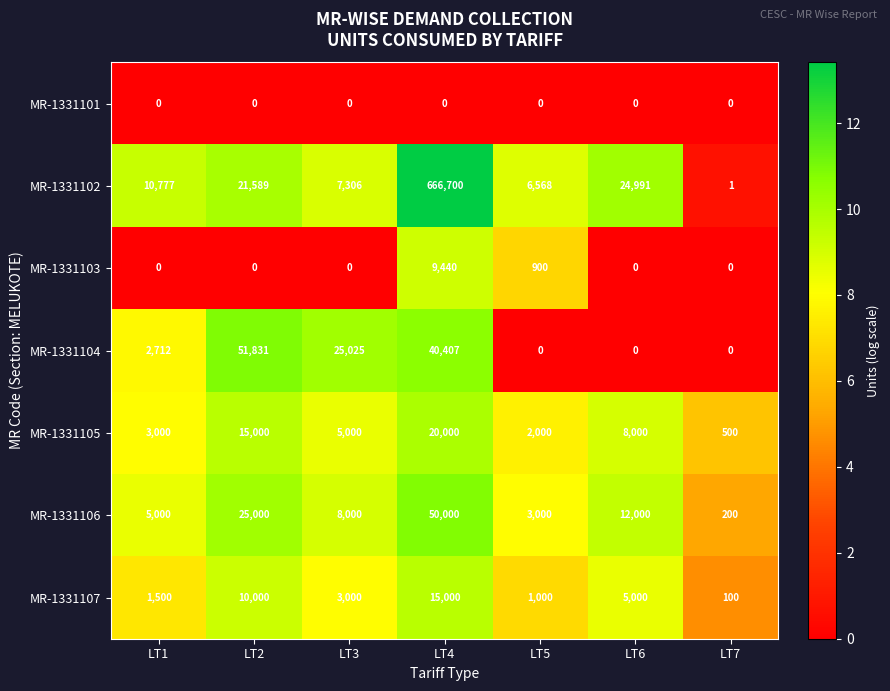

What is the spread (max minus min) of values at LT4?

666700